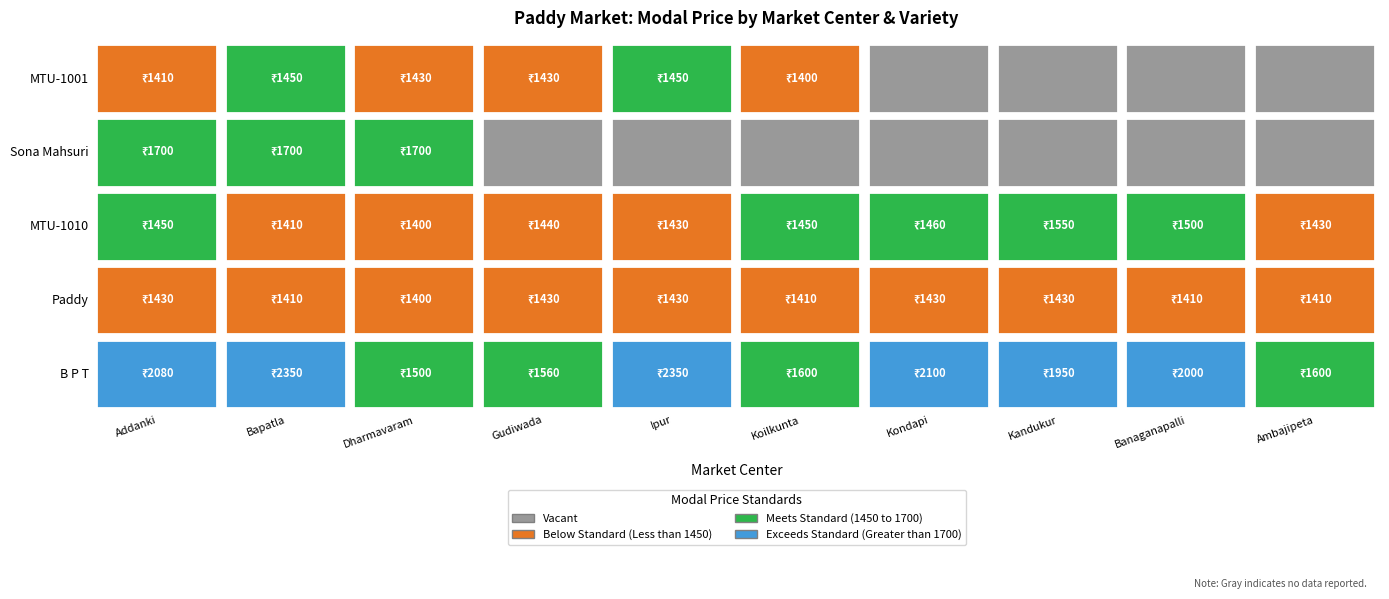

At how many categories does at least one series exceed 289?

10